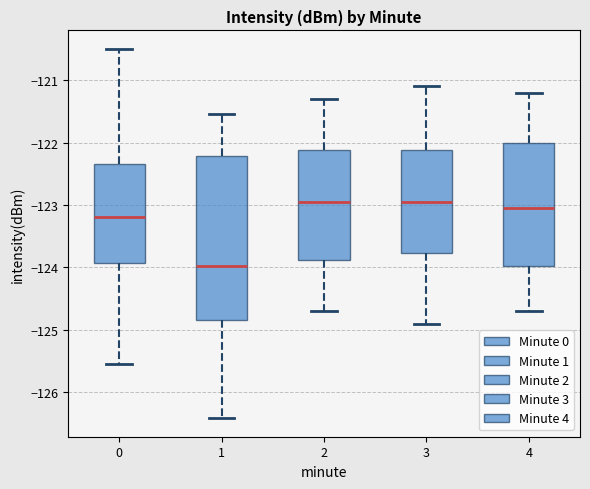

Where does the median line of the box at x = 1 sit on the y-axis? The values are not printed on the chart, so give them approximately, as read against the axis.

-124.0